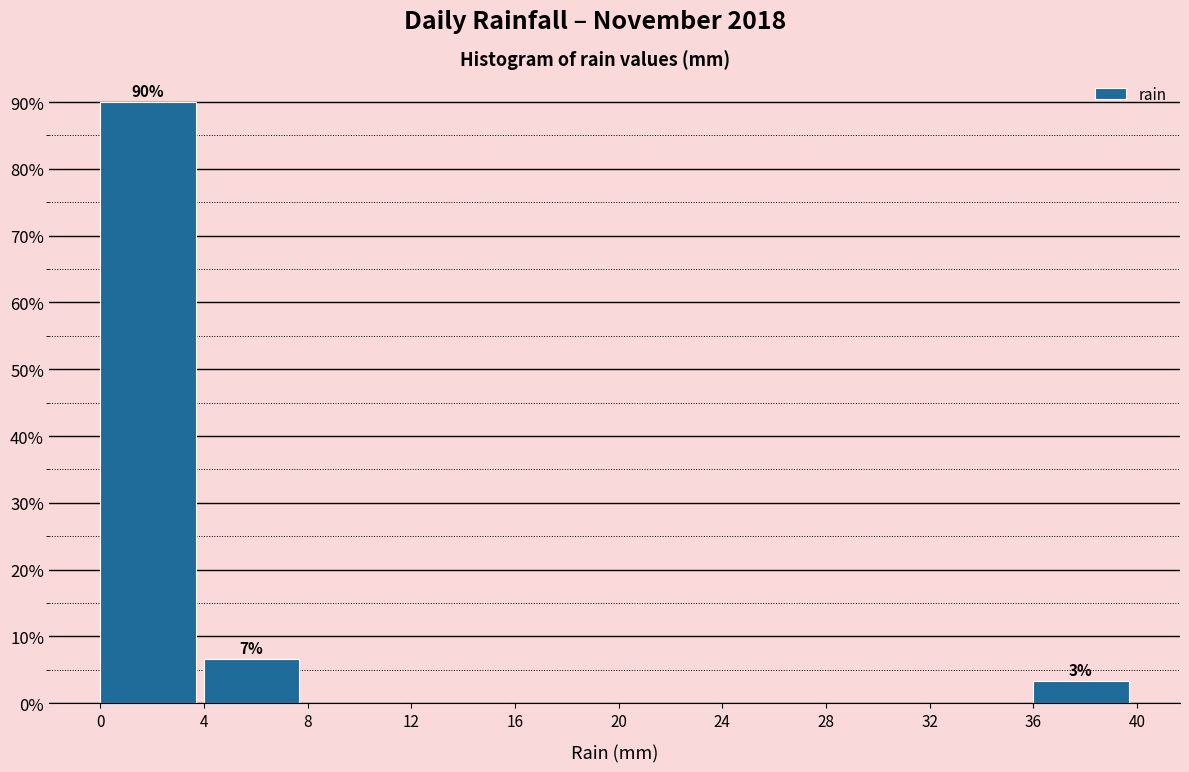

Over which range of the x-axis is the bar tallest?

0 to 4